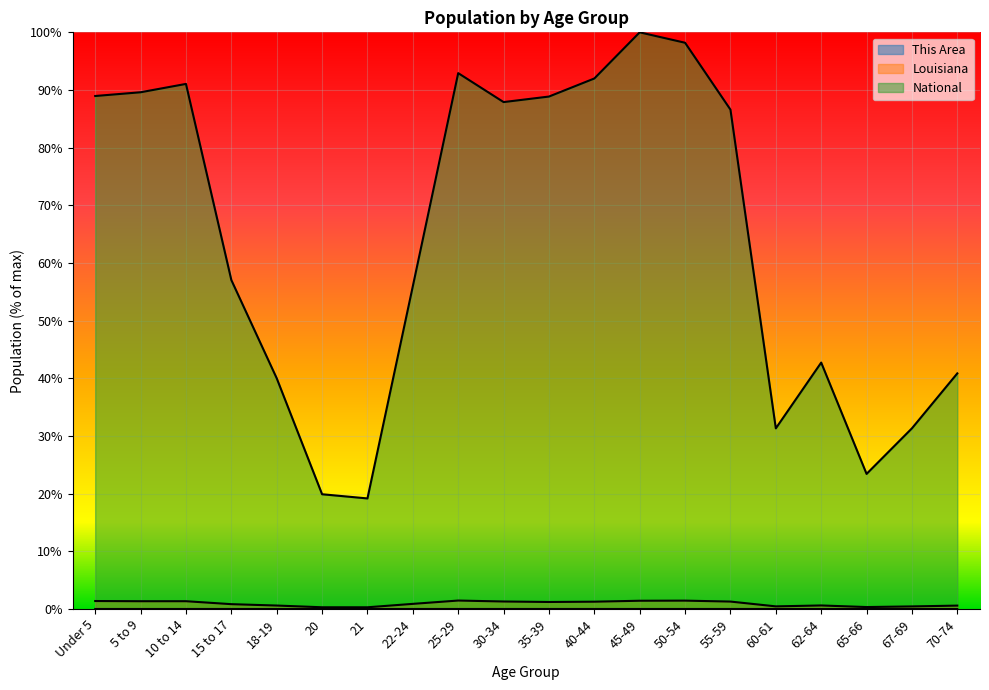

Count the number of data series in this chart.

3